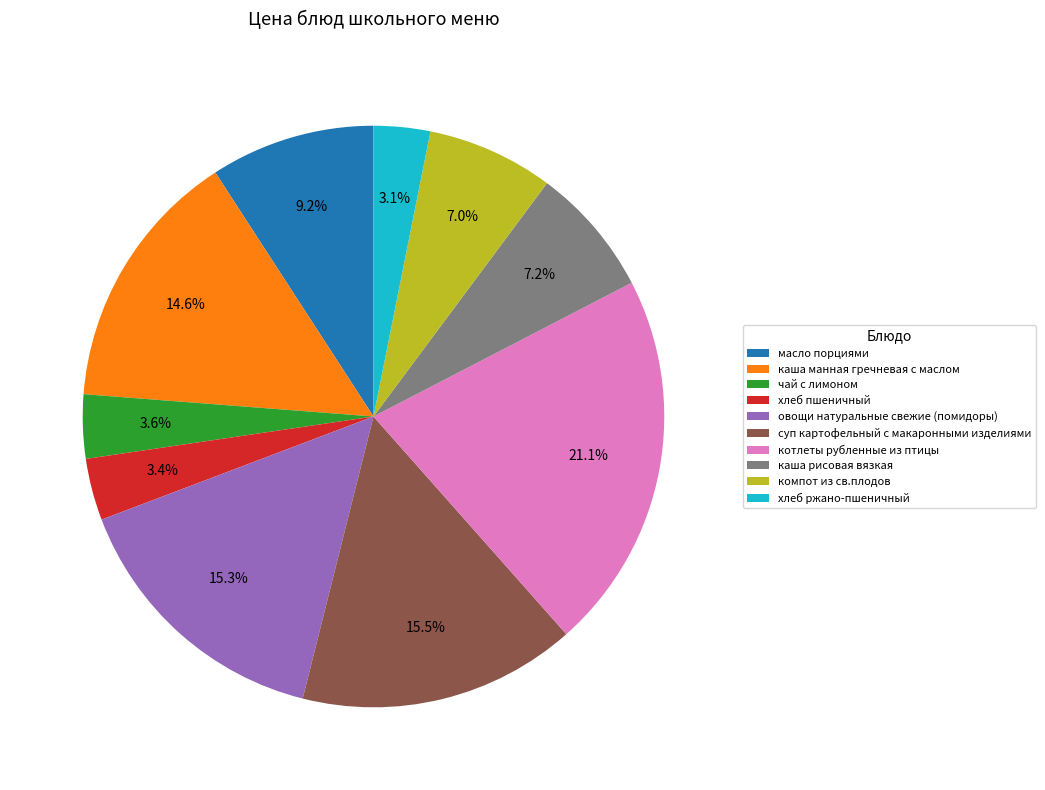

To the nearest percent, what is the difference between the largest and smallest slice percentages?

18%